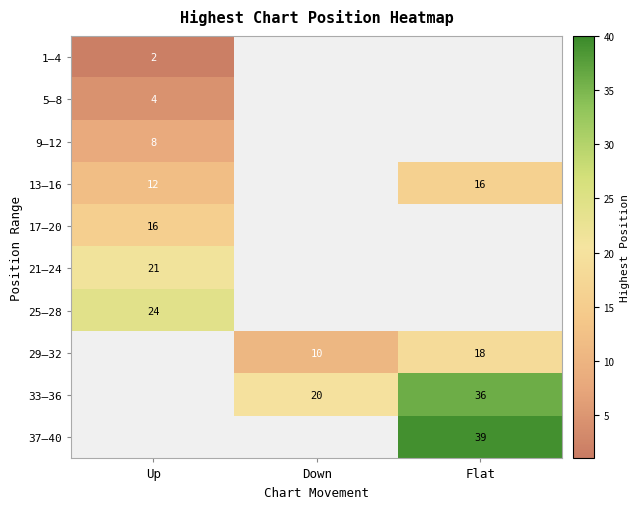

Is it true that 13–16 equals 2.4 at Up?

False